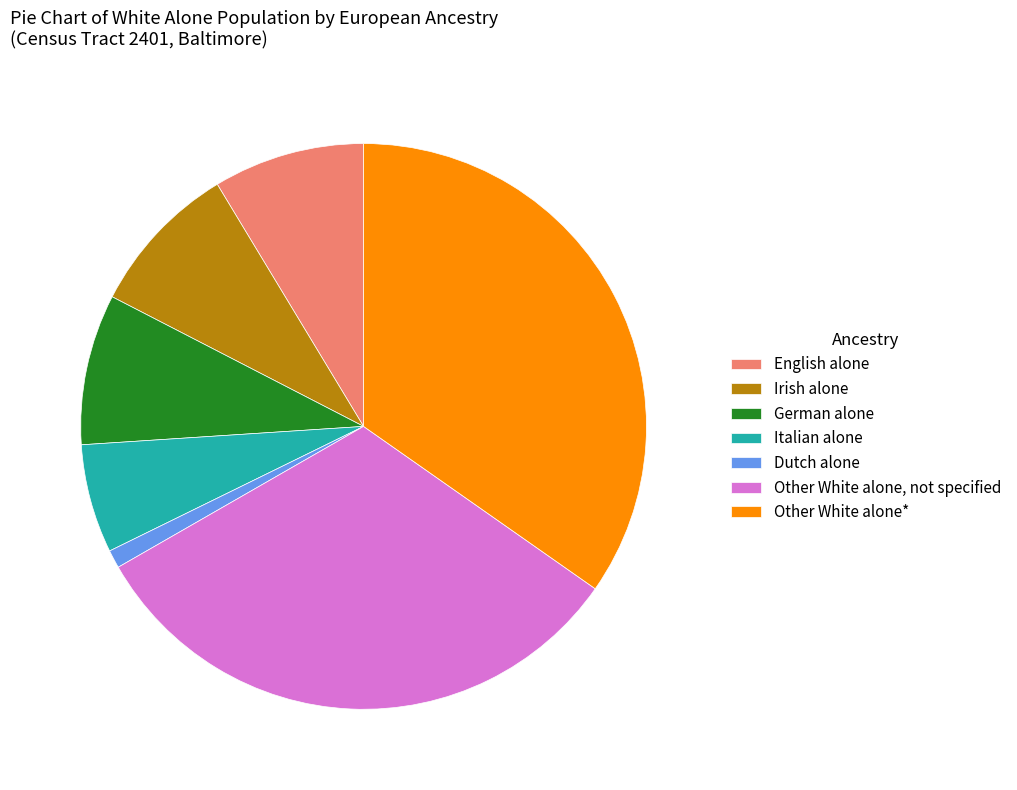

Do Irish alone and Other White alone, not specified together represent more than half of the pie?

No